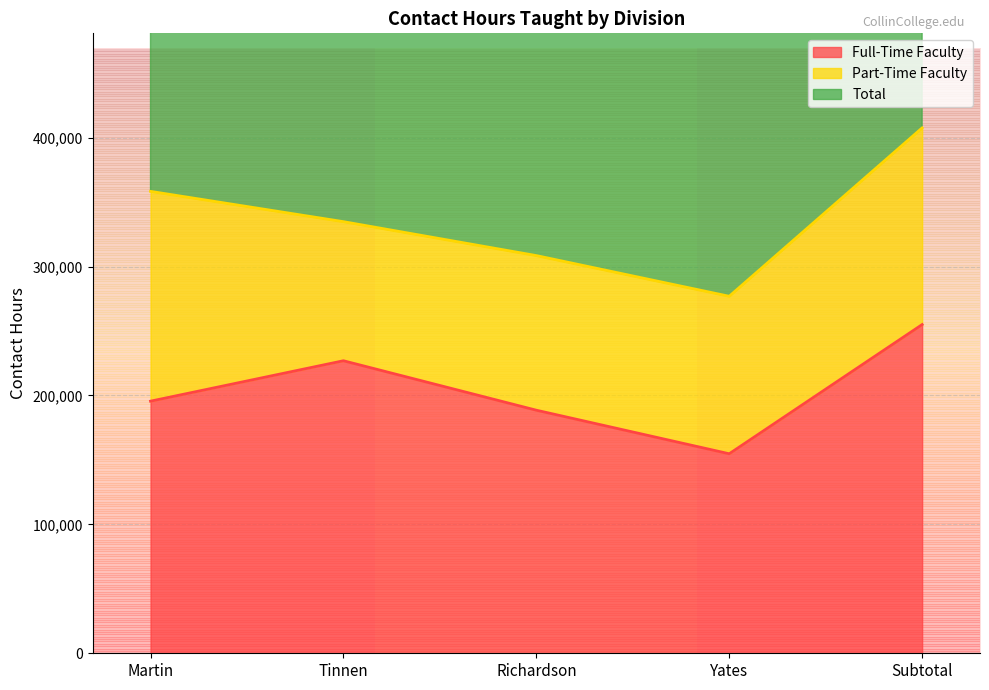

The value of Full-Time Faculty at Tinnen is 382411. True or false?

False